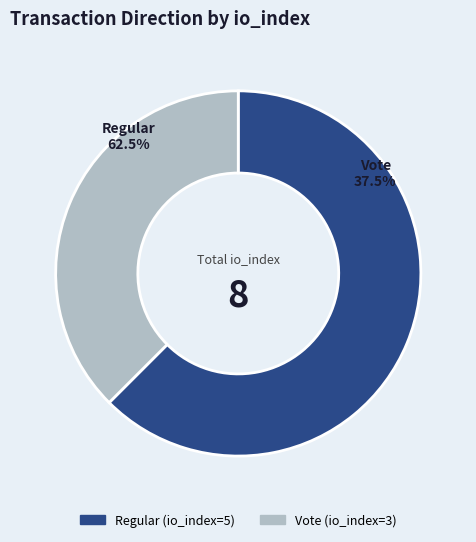

What percentage is the Vote (io_index=3) slice, to the nearest percent?

38%